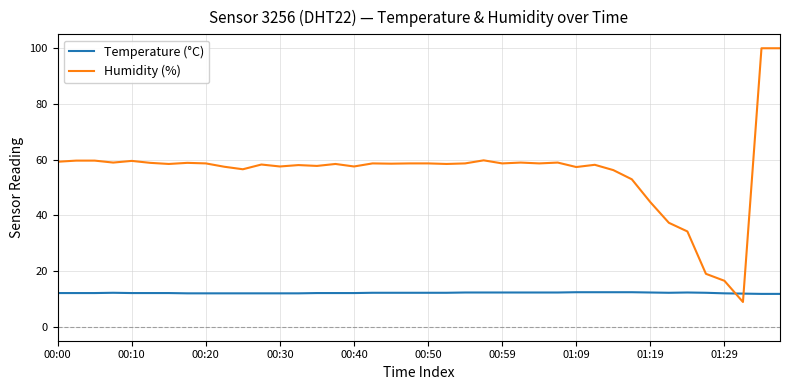

What is the lowest value of the Humidity (%) series?

8.9